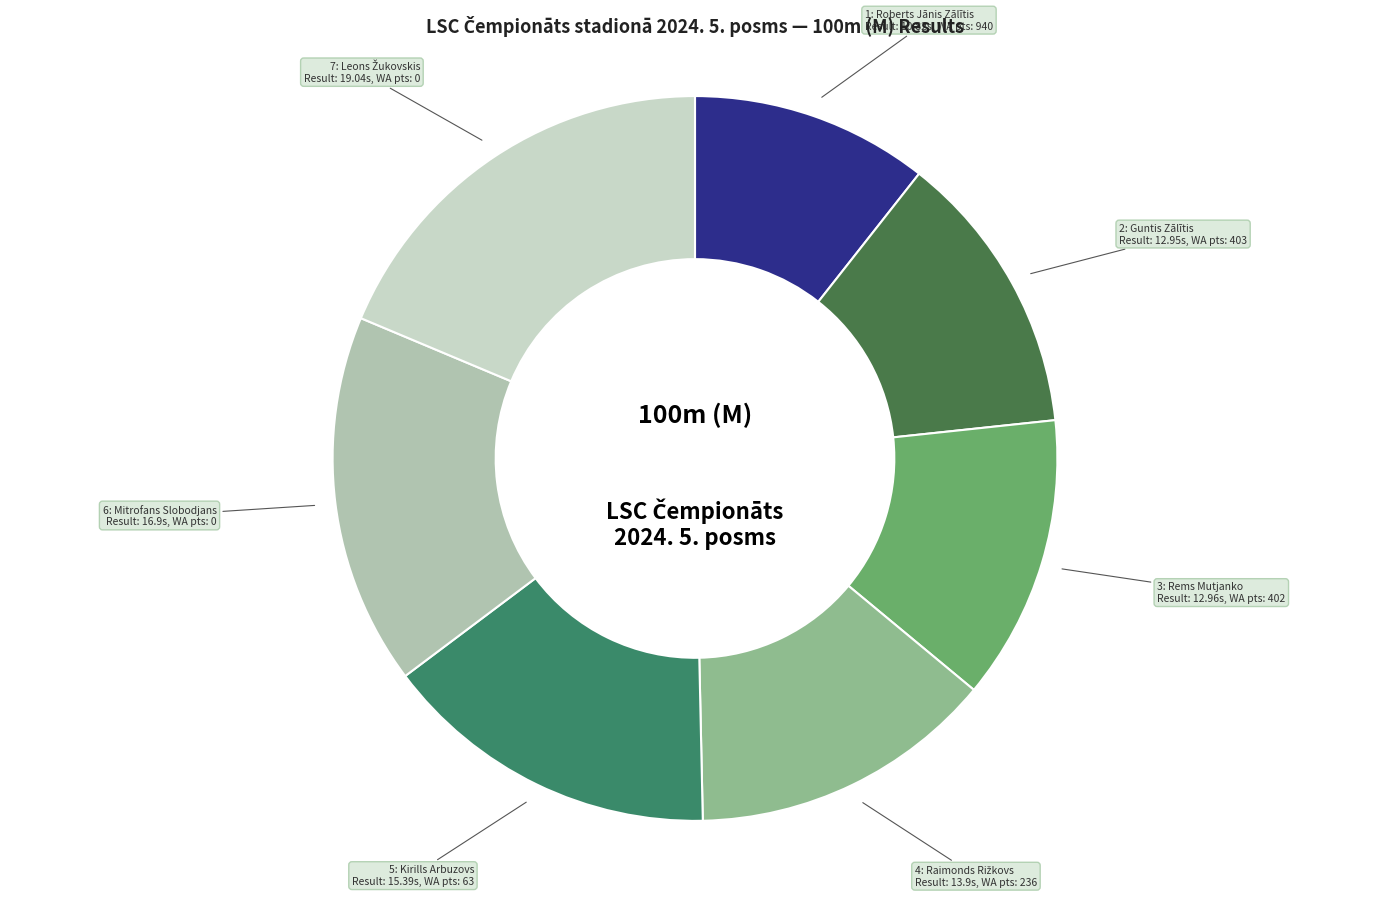

Count the number of slices in the pie.

7